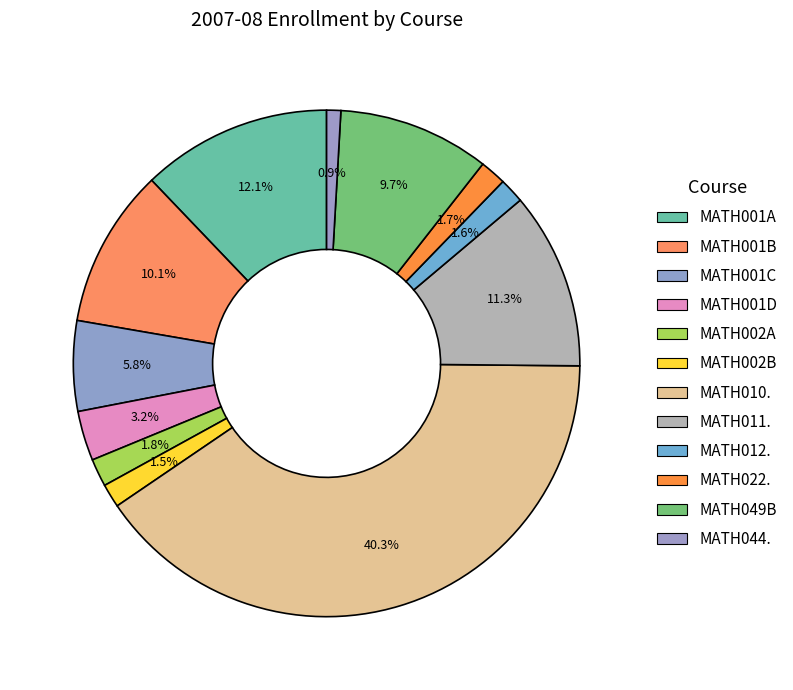

To the nearest percent, what is the average slice percentage?

8%